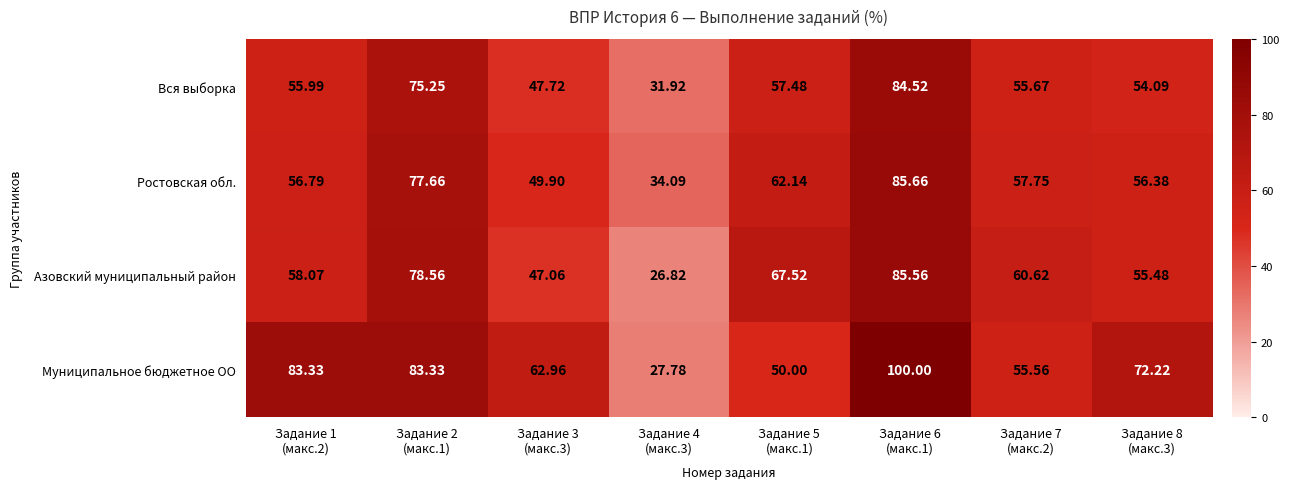

Rank the series by their maximum value, from lowest to highest.

Вся выборка, Азовский муниципальный район, Ростовская обл., Муниципальное бюджетное ОО